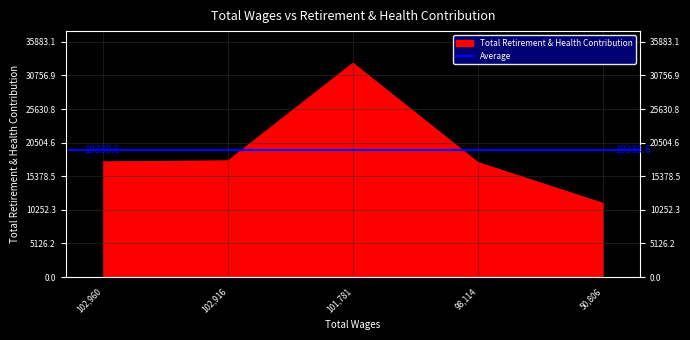

At which category is the sum across all series the highest?

101,781